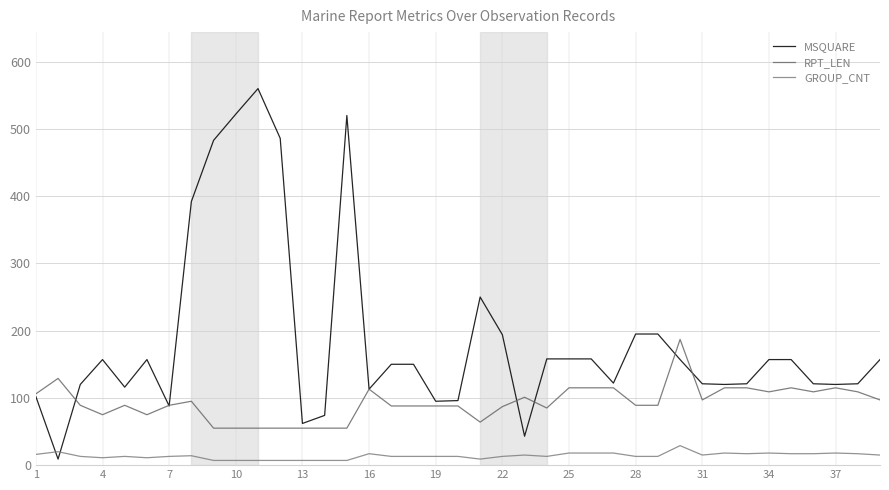

True or false: GROUP_CNT has more than 1 interior local peaks.

True